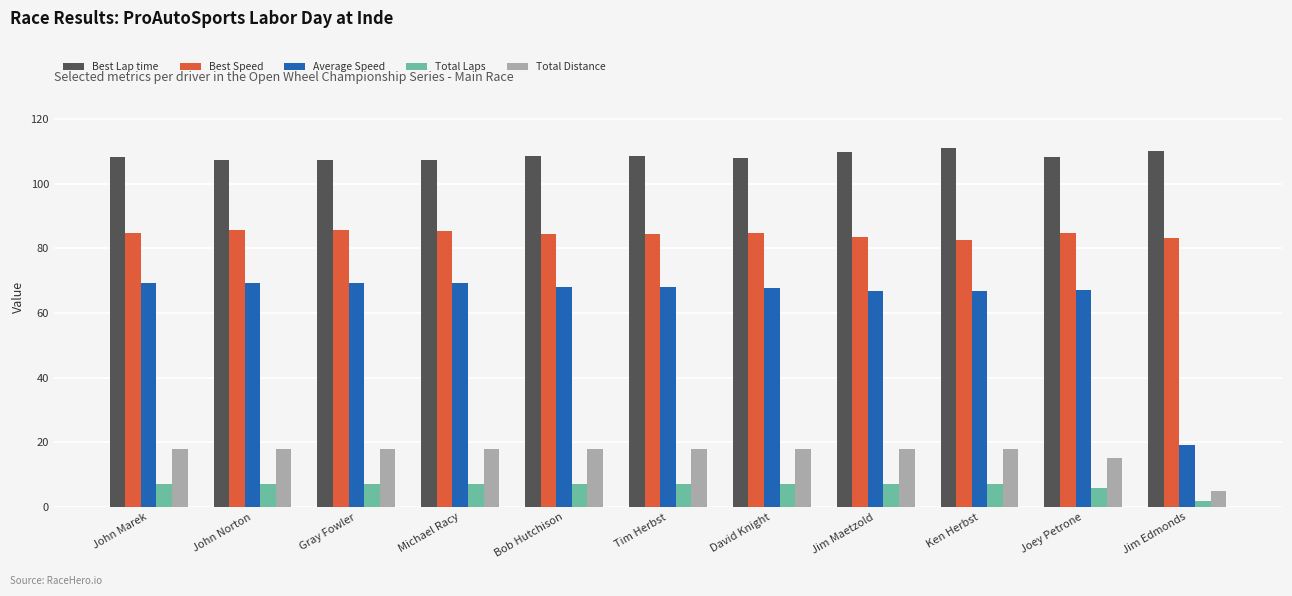

The value of Total Distance at Gray Fowler is 29.2. True or false?

False